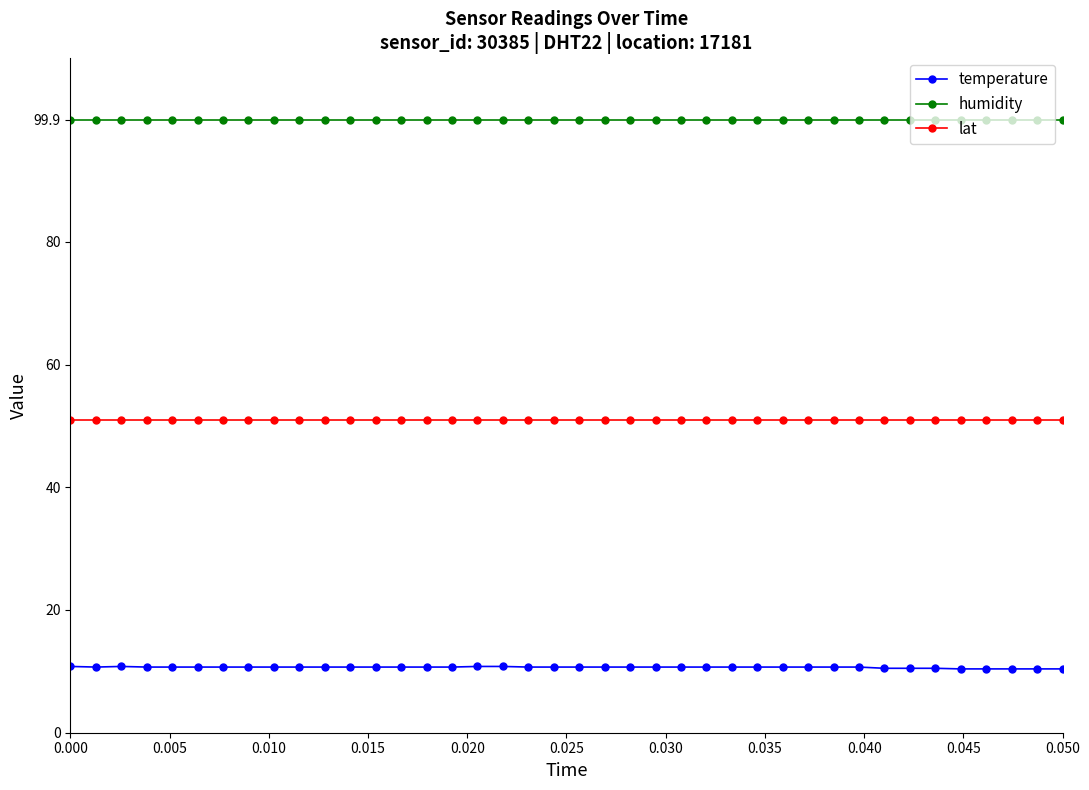

Rank the series by their maximum value, from lowest to highest.

temperature, lat, humidity